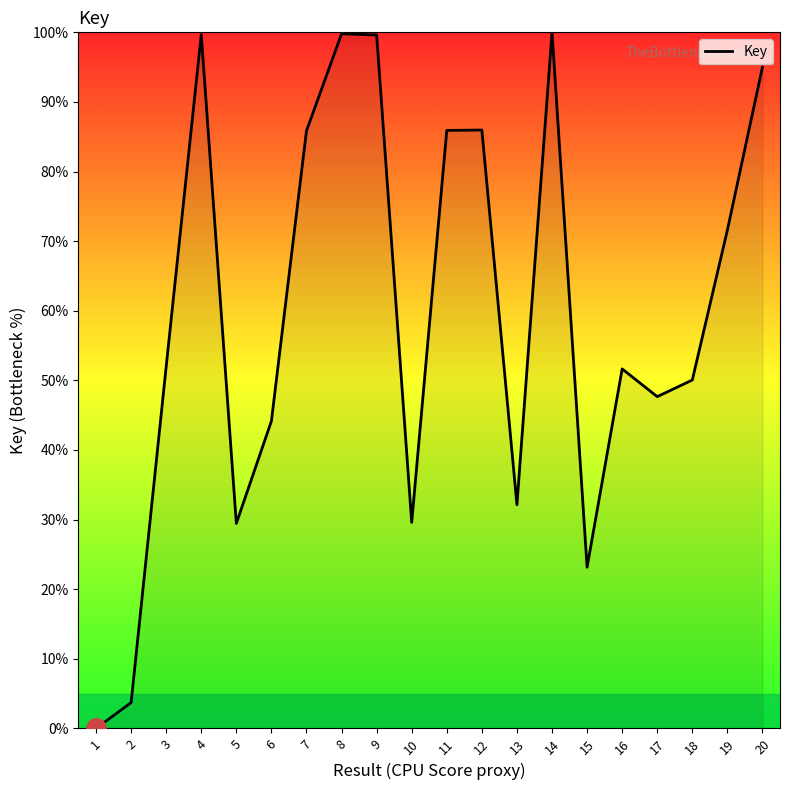

What is the maximum value shown in the chart?

100.0